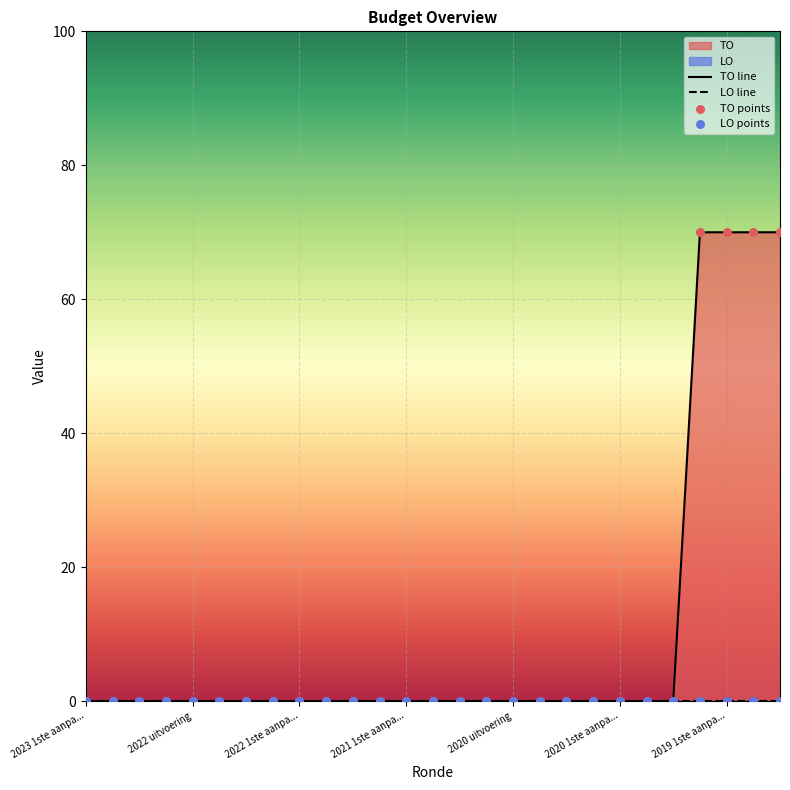

Which series reaches the maximum Y coordinate?

TO line